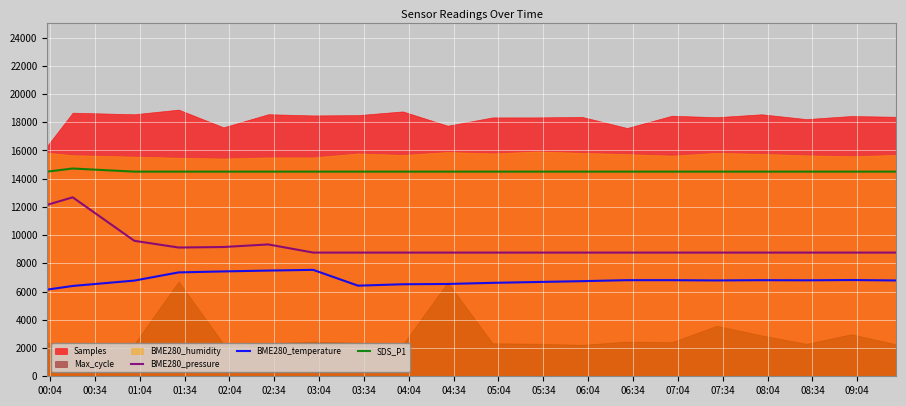

True or false: BME280_pressure and SDS_P1 cross at least once.

False